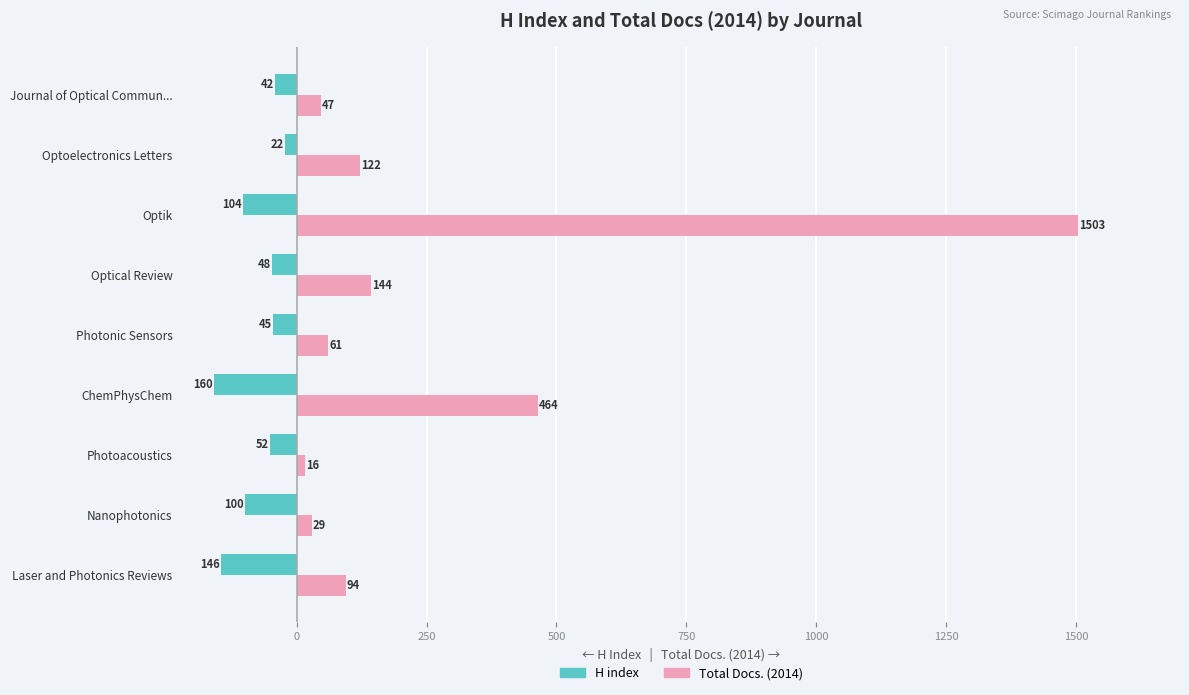

Count the number of categories in the chart.

9